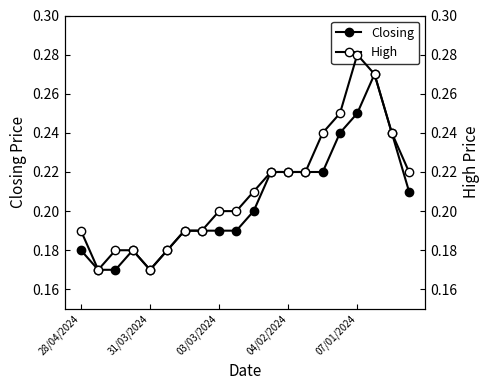

Which series changed the most between 28/04/2024 and 5?

High